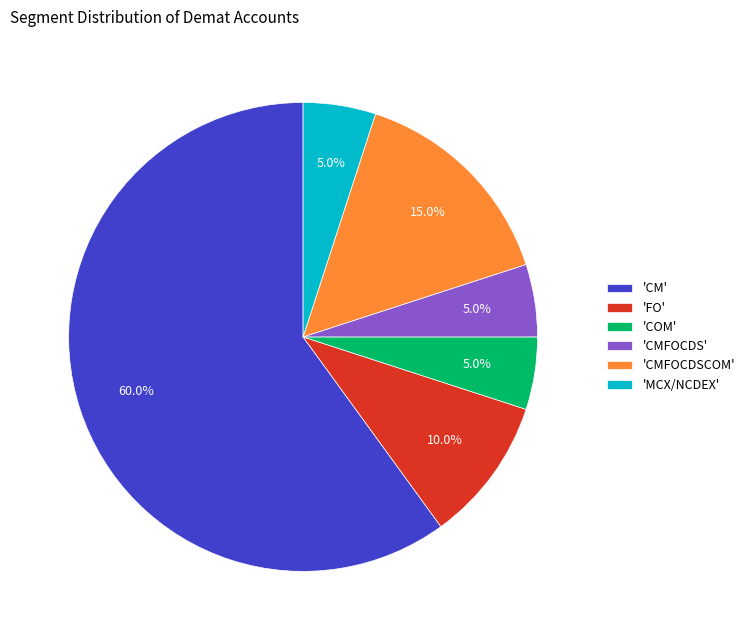

To the nearest percent, what is the average slice percentage?

17%